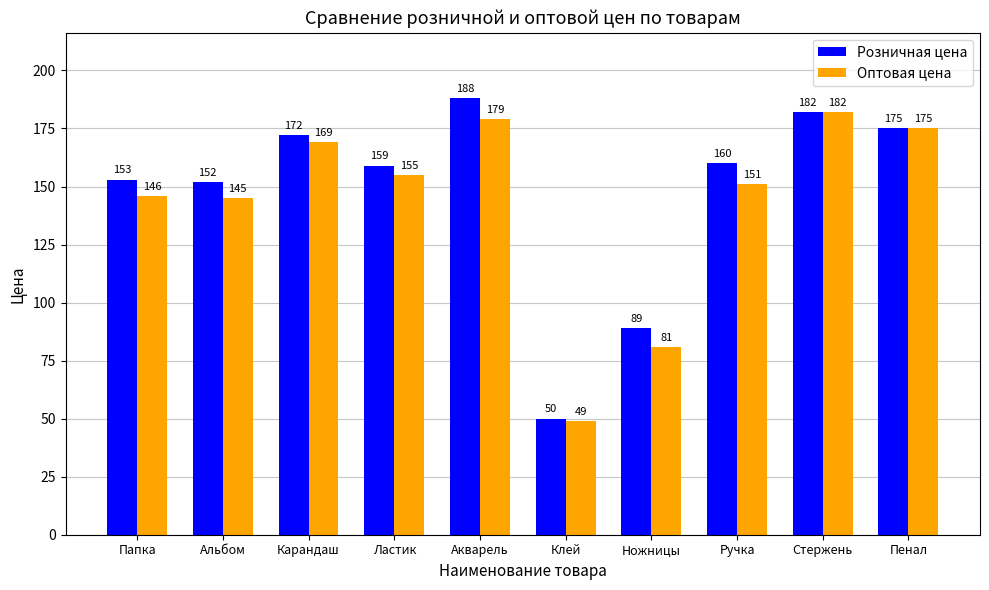

What is the value of the Розничная цена bar at the 1st from the left?

153